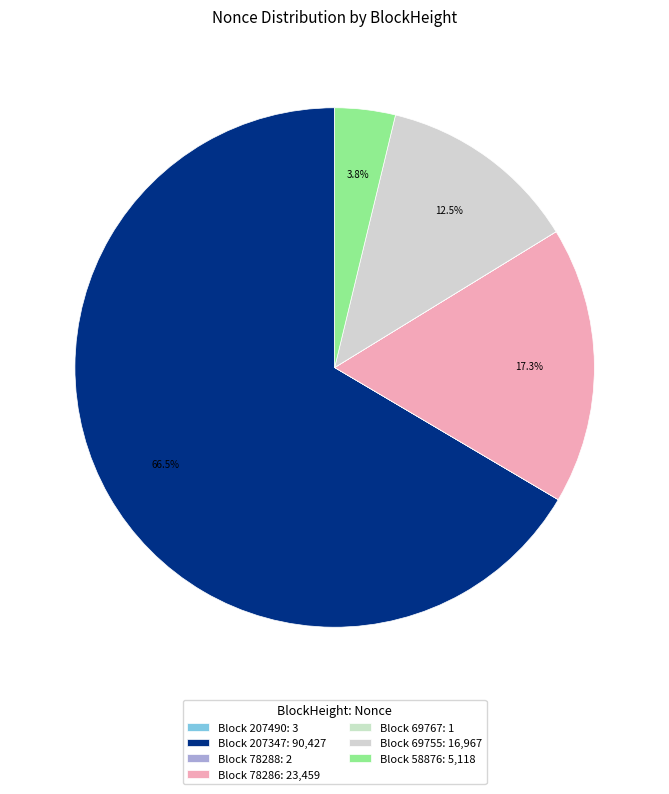

What is the largest slice in the pie chart?

Block 207347: 90,427